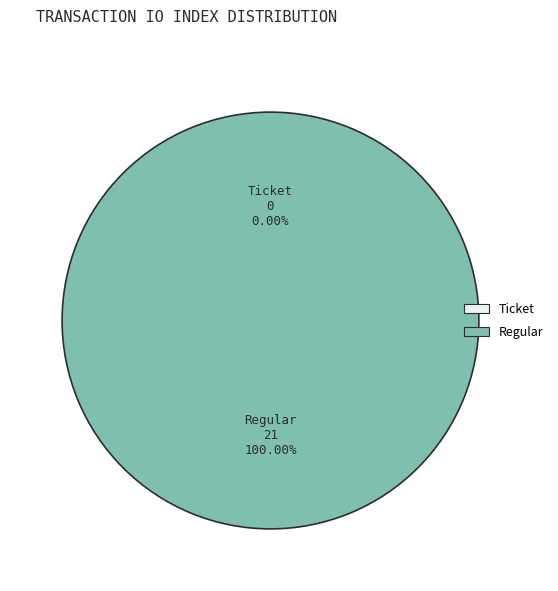

Which slice represents more than half of the pie?

Regular